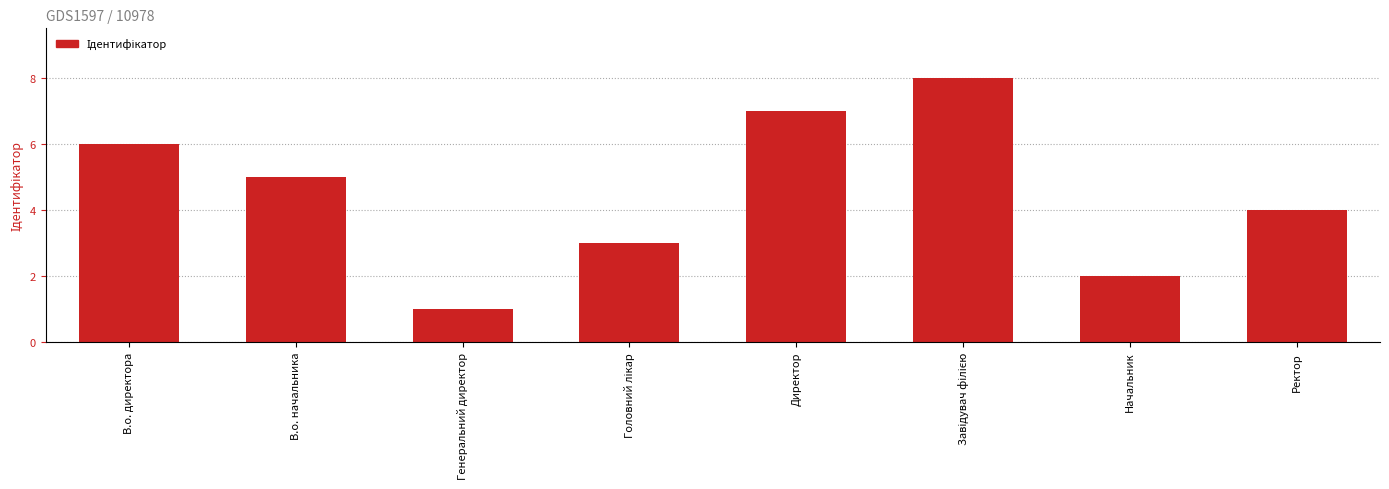

What is the maximum value shown in the chart?

8